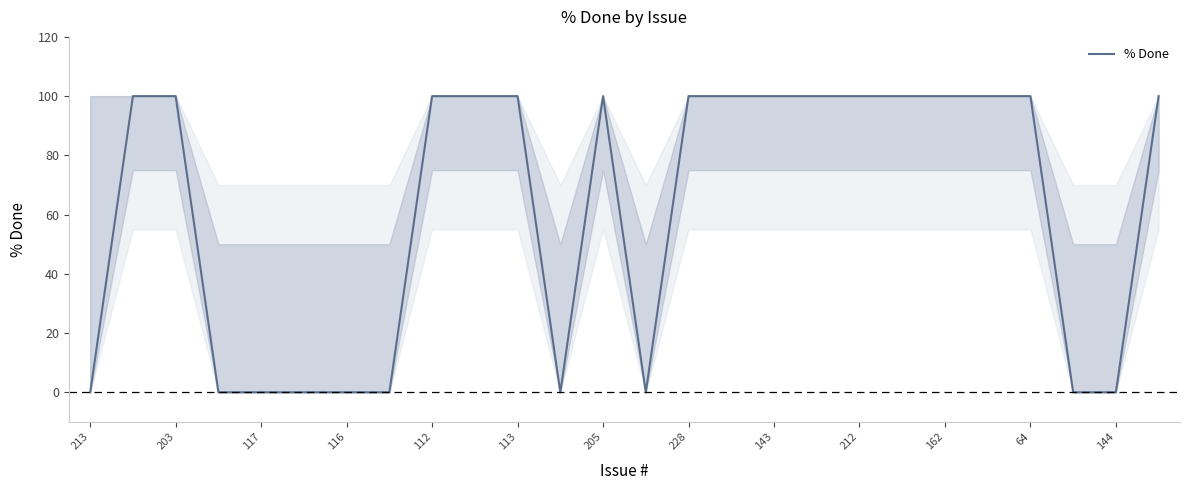

Between 162 and 13, which is larger?

162